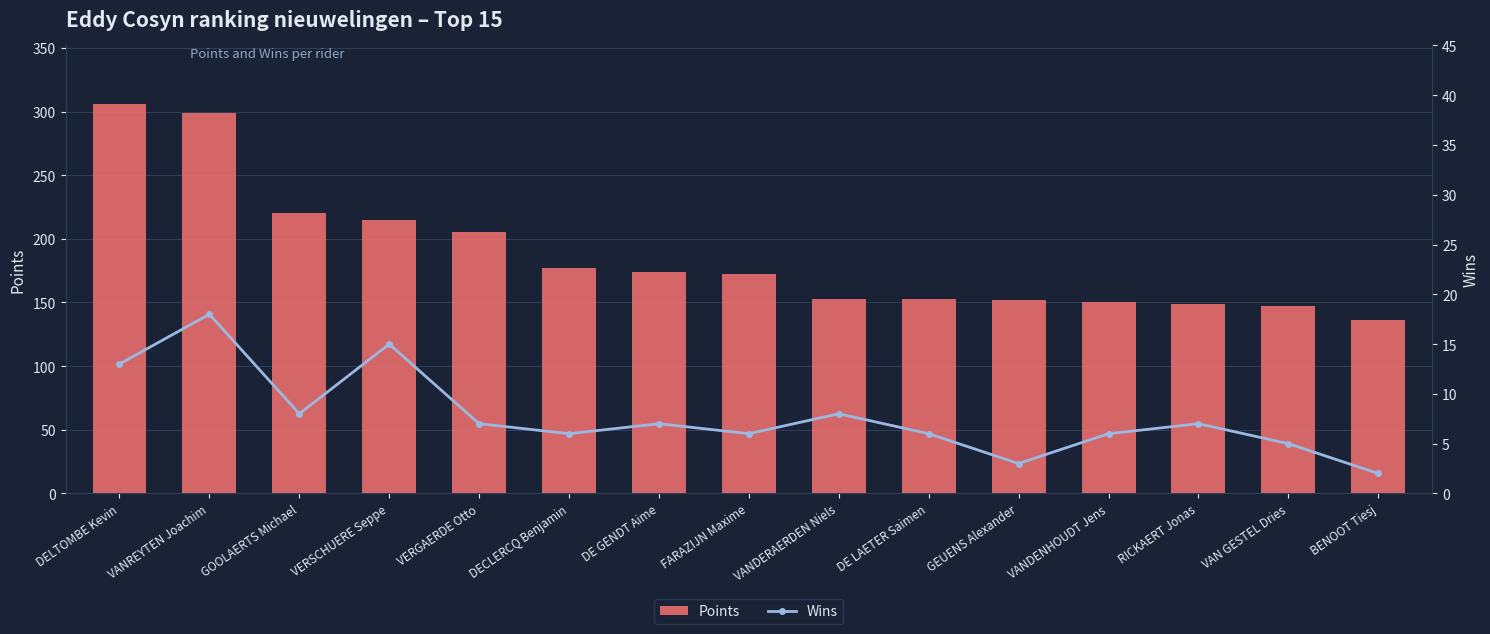

List the series in order of their peak value, highest first.

Points, Wins